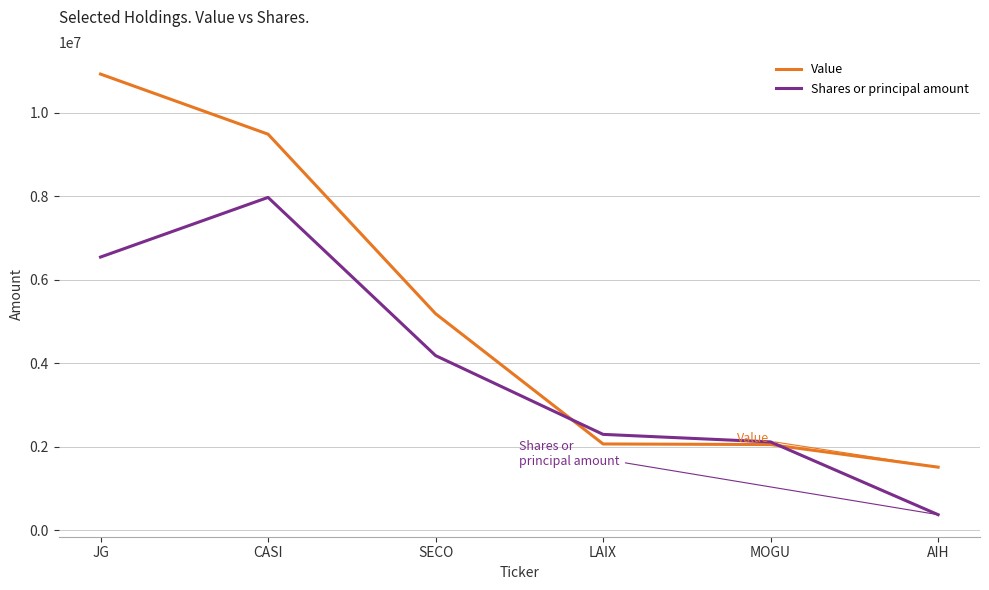

At how many categories does at least one series exceed 6921966?

2